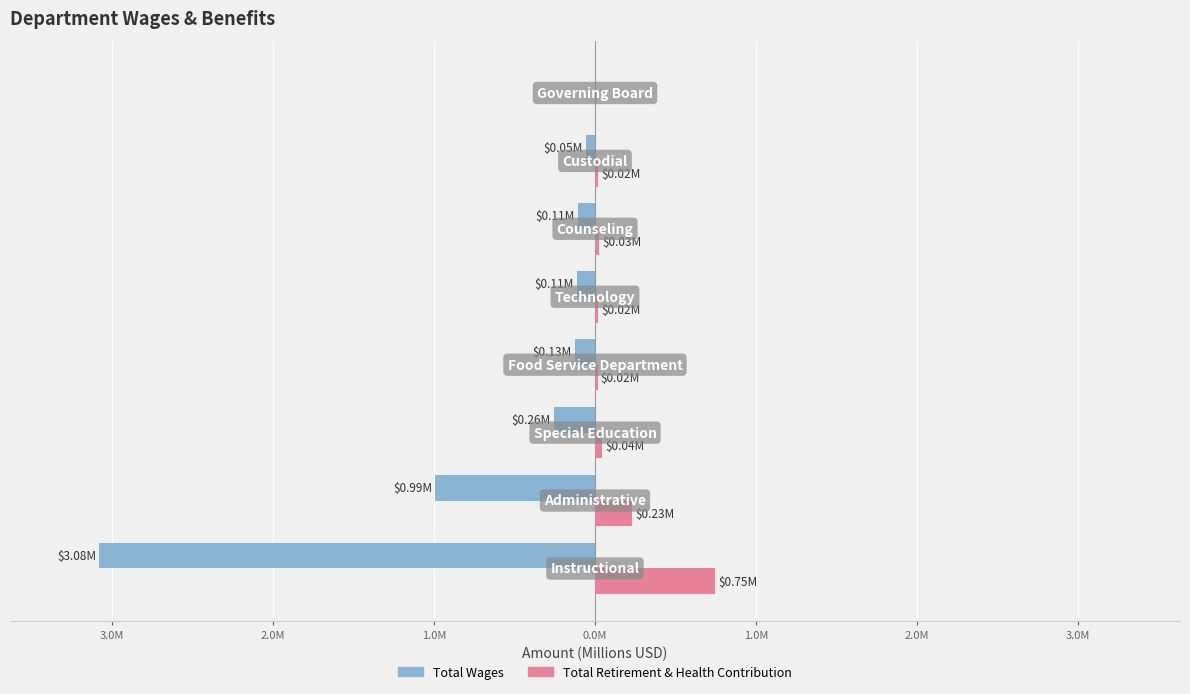

What is the difference between the second highest and minimum values in the Total Retirement & Health Contribution series?

0.2